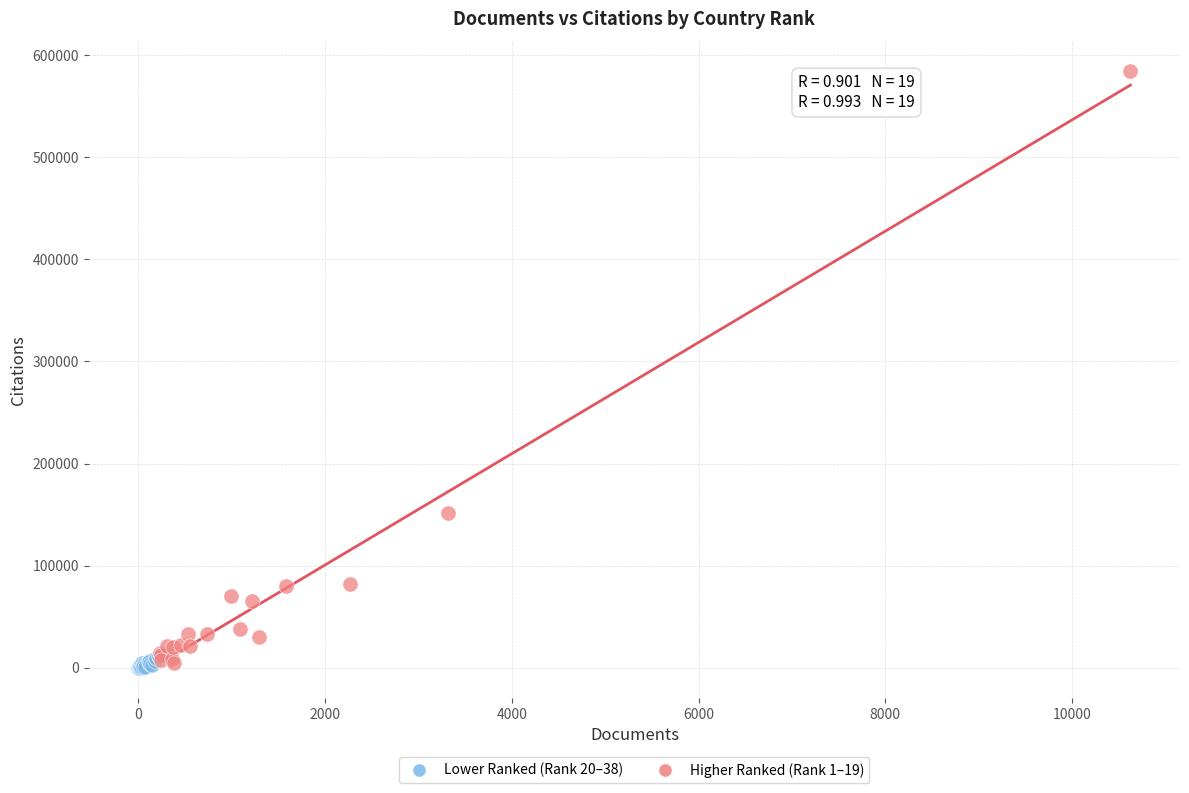

Which series reaches the maximum Y coordinate?

Higher Ranked (Rank 1–19)